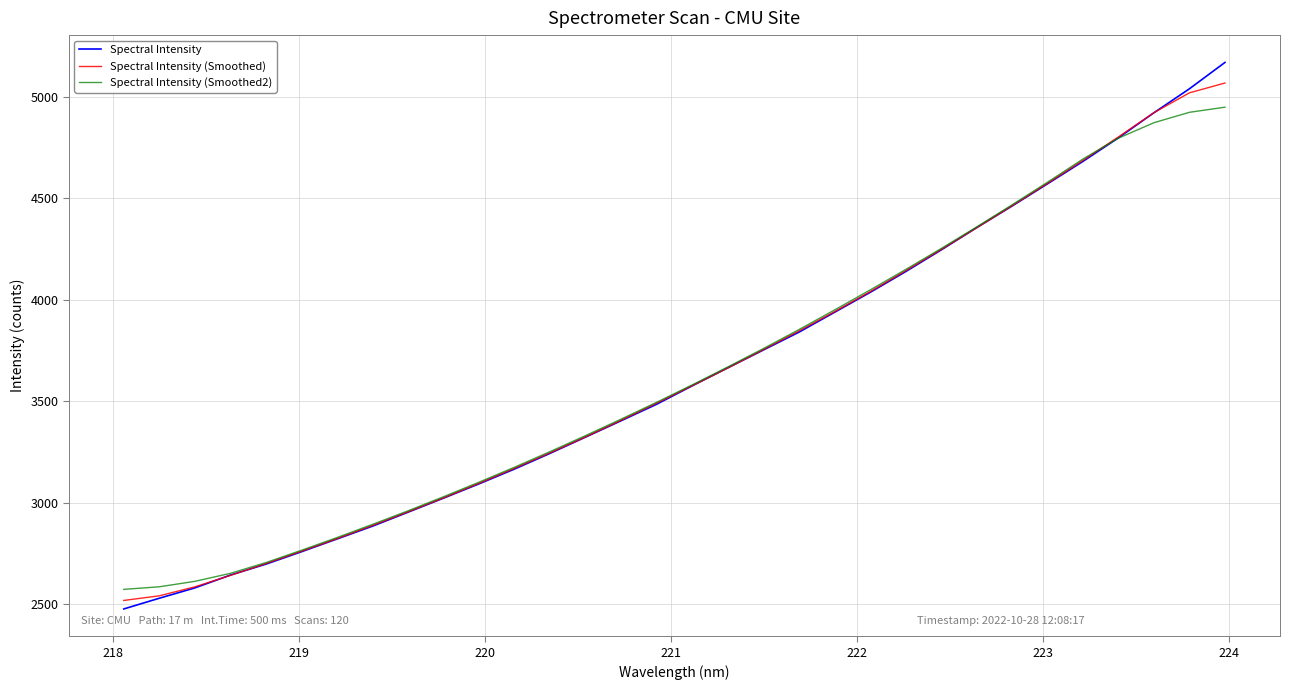

What are all the series names shown in the legend?

Spectral Intensity, Spectral Intensity (Smoothed), Spectral Intensity (Smoothed2)